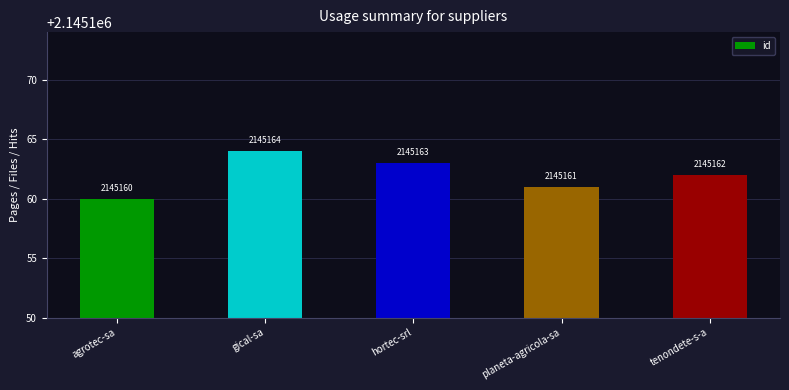

Rank the categories by value from lowest to highest.

agrotec-sa, planeta-agricola-sa, tenondete-s-a, hortec-srl, gical-sa